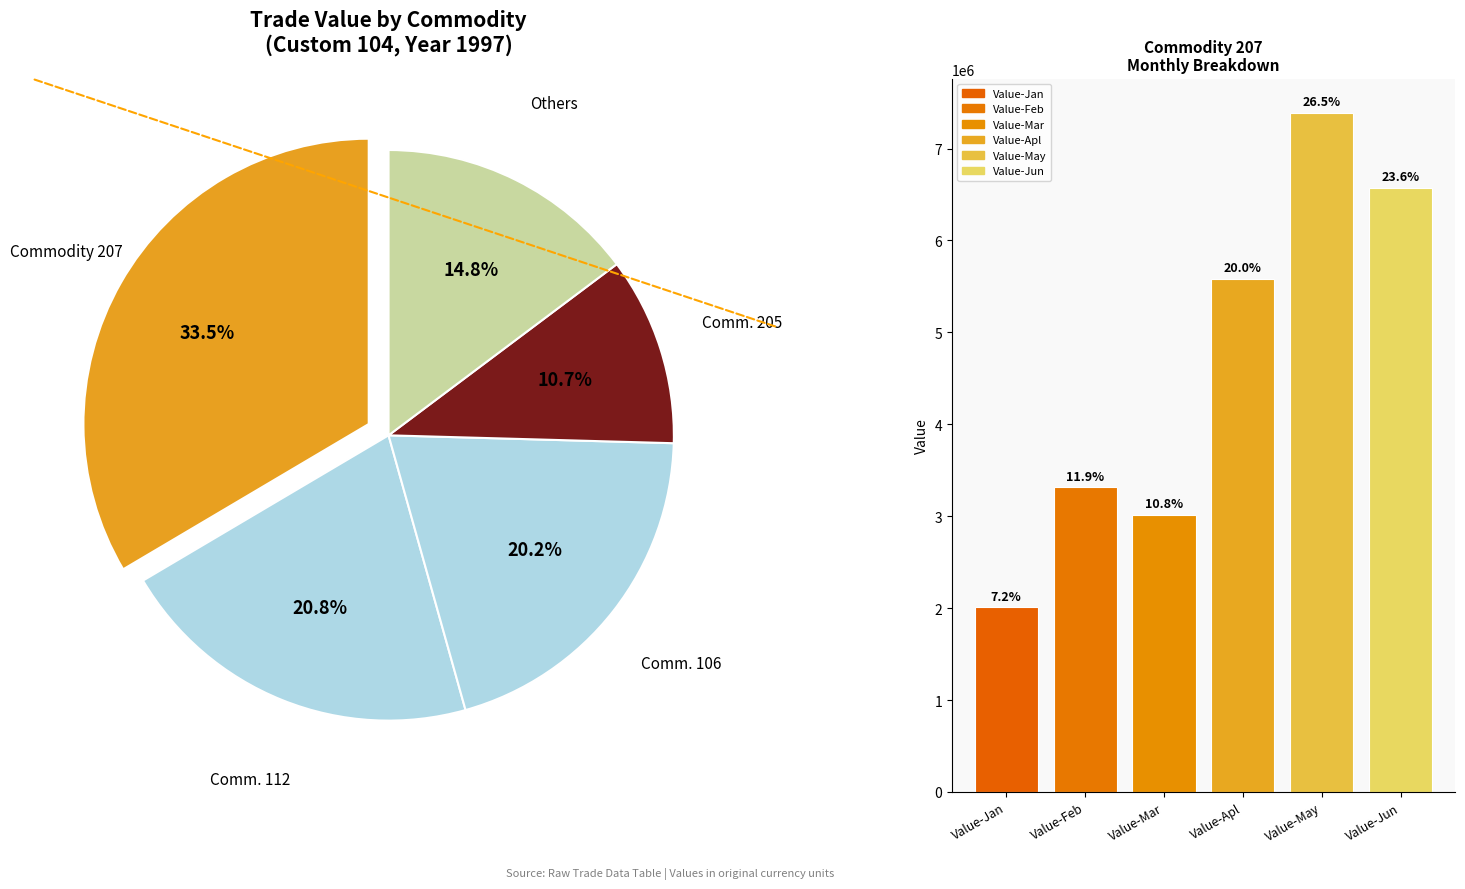

To the nearest percent, what portion does Value-Apl represent?

20%